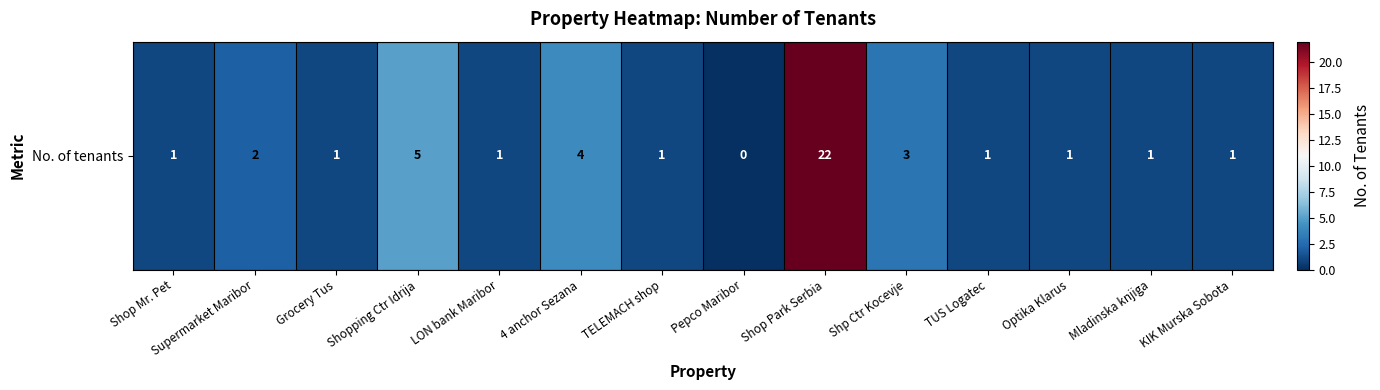

True or false: the data shows 1 at Mladinska knjiga.

False